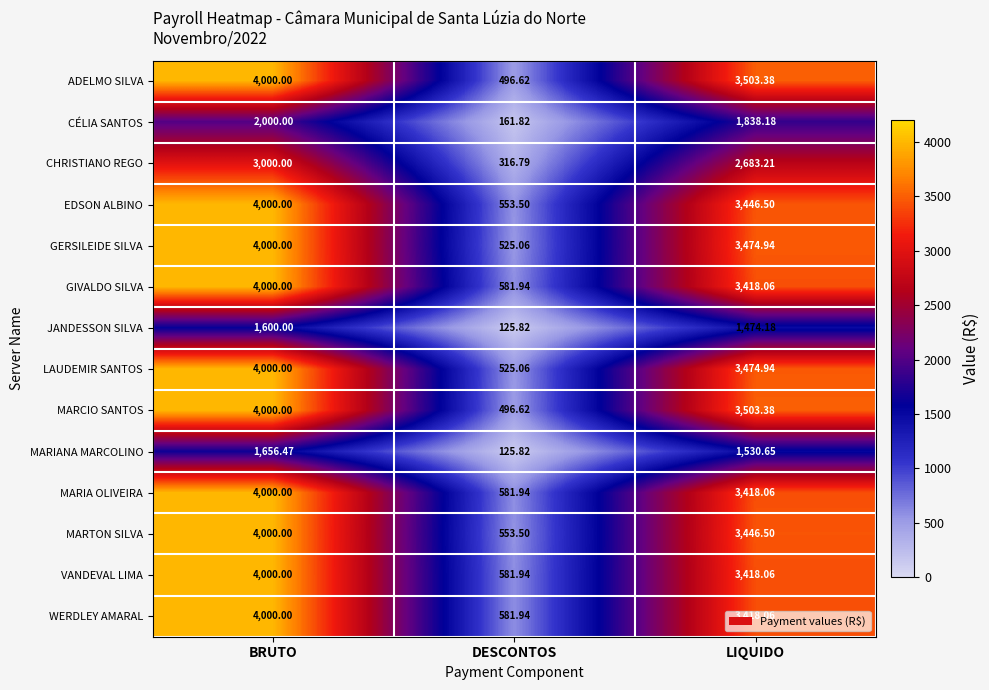

Rank the categories by GIVALDO SILVA value from lowest to highest.

DESCONTOS, LIQUIDO, BRUTO